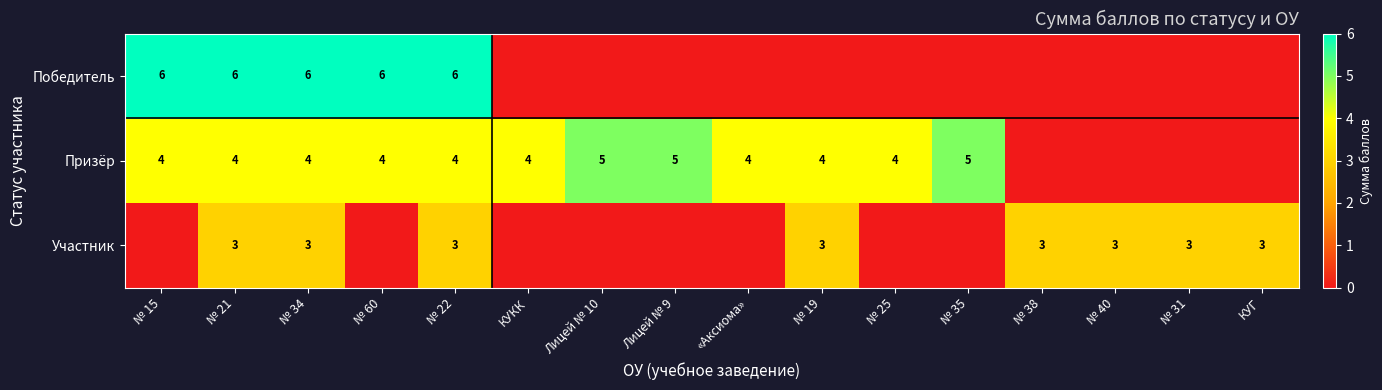

True or false: Участник has a value of 3 at № 38.

True